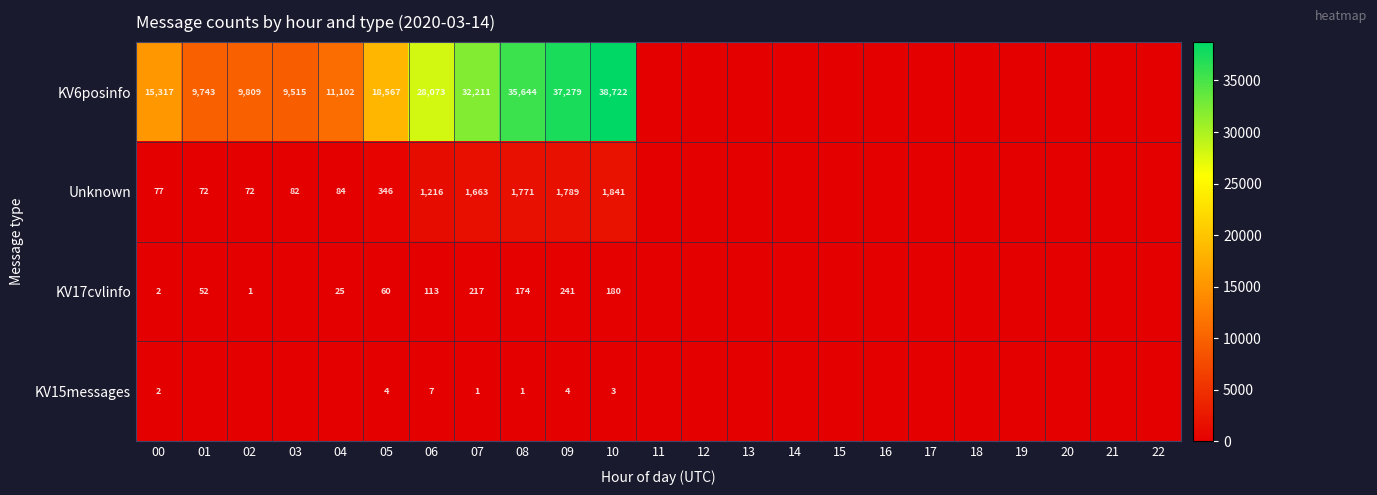

What is the maximum value shown in the chart?

38722